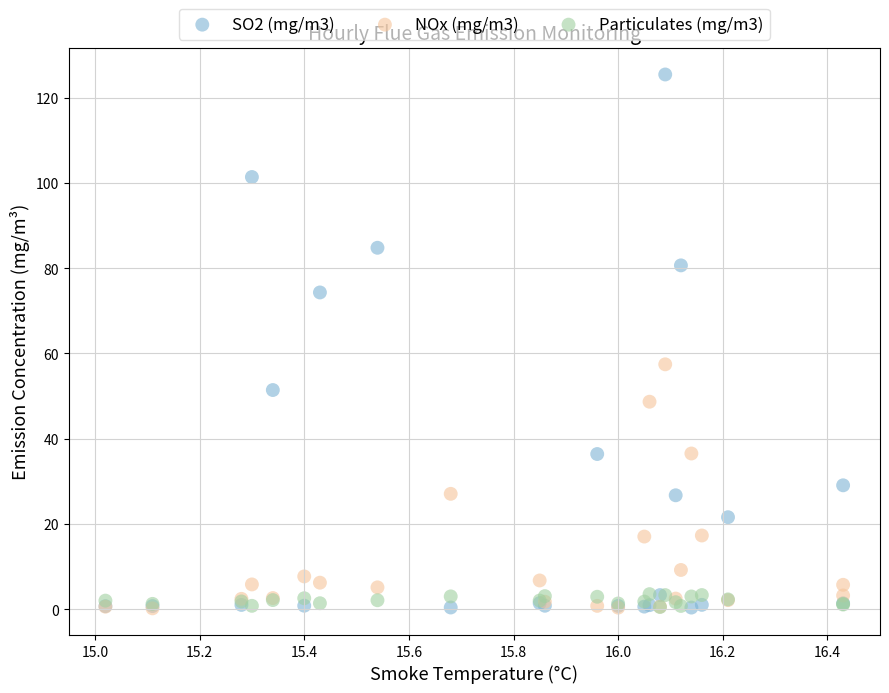

Across all series, what Y value is closest to 62?

57.4